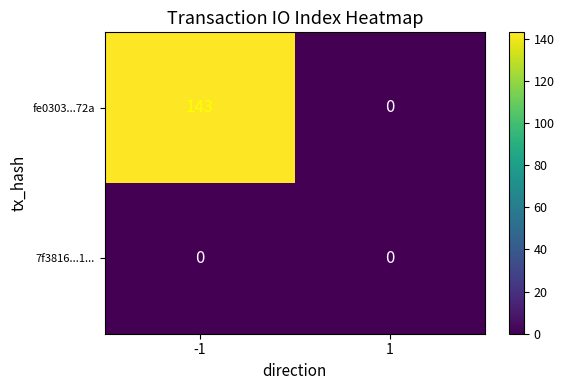

What is the maximum value for fe0303...72a?

143